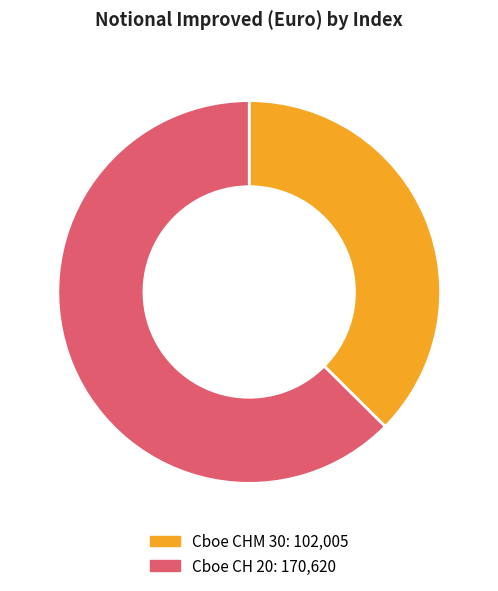

True or false: Cboe CHM 30 accounts for 37% of the total.

True